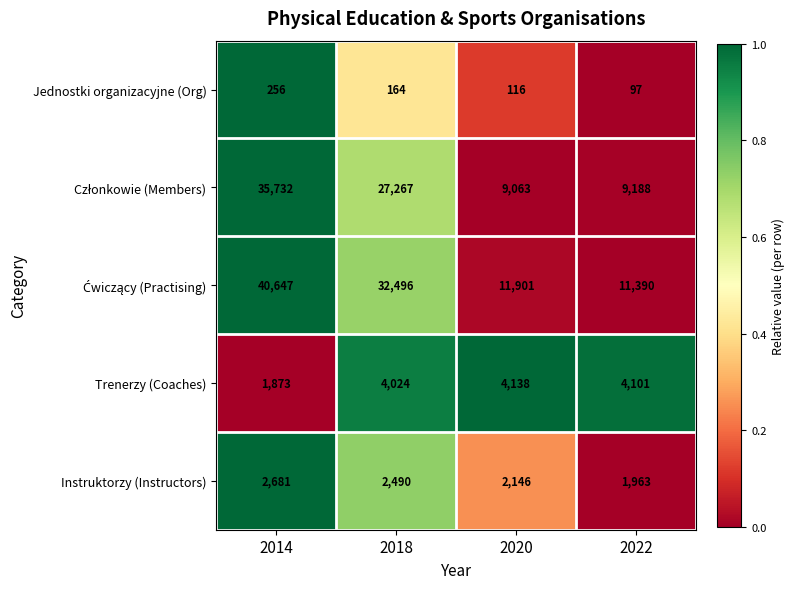

How many values in the Instruktorzy (Instructors) series are below 2490?

2